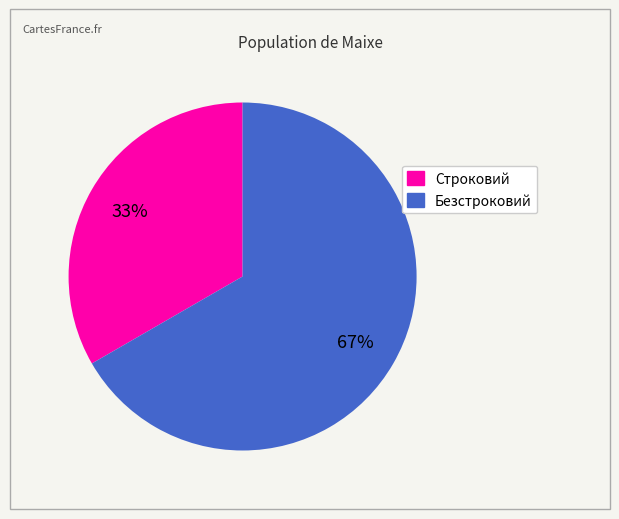

Which slice represents more than half of the pie?

Безстроковий